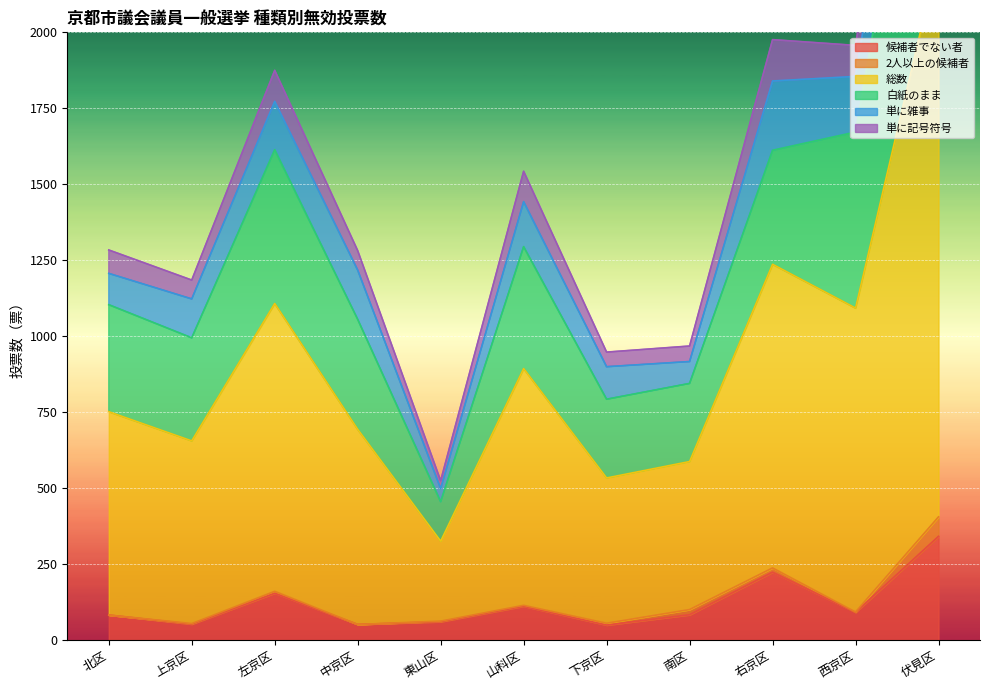

How many lines are shown in the chart?

6